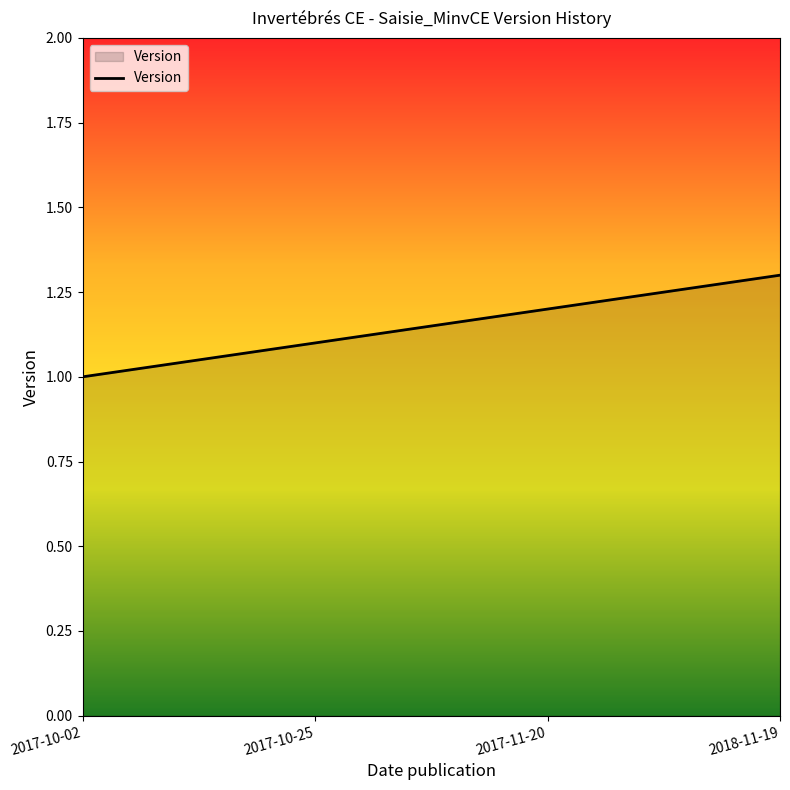

Rank the categories by value from lowest to highest.

2017-10-02, 2017-10-25, 2017-11-20, 2018-11-19